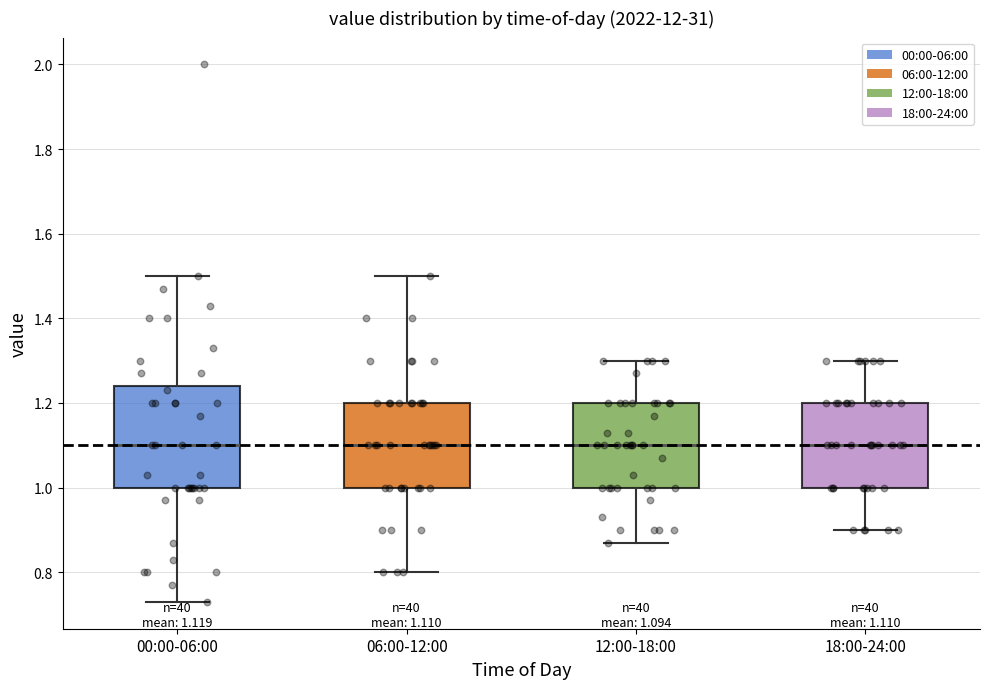

Which box is the tallest, from its lower edge to its upper edge?

00:00-06:00